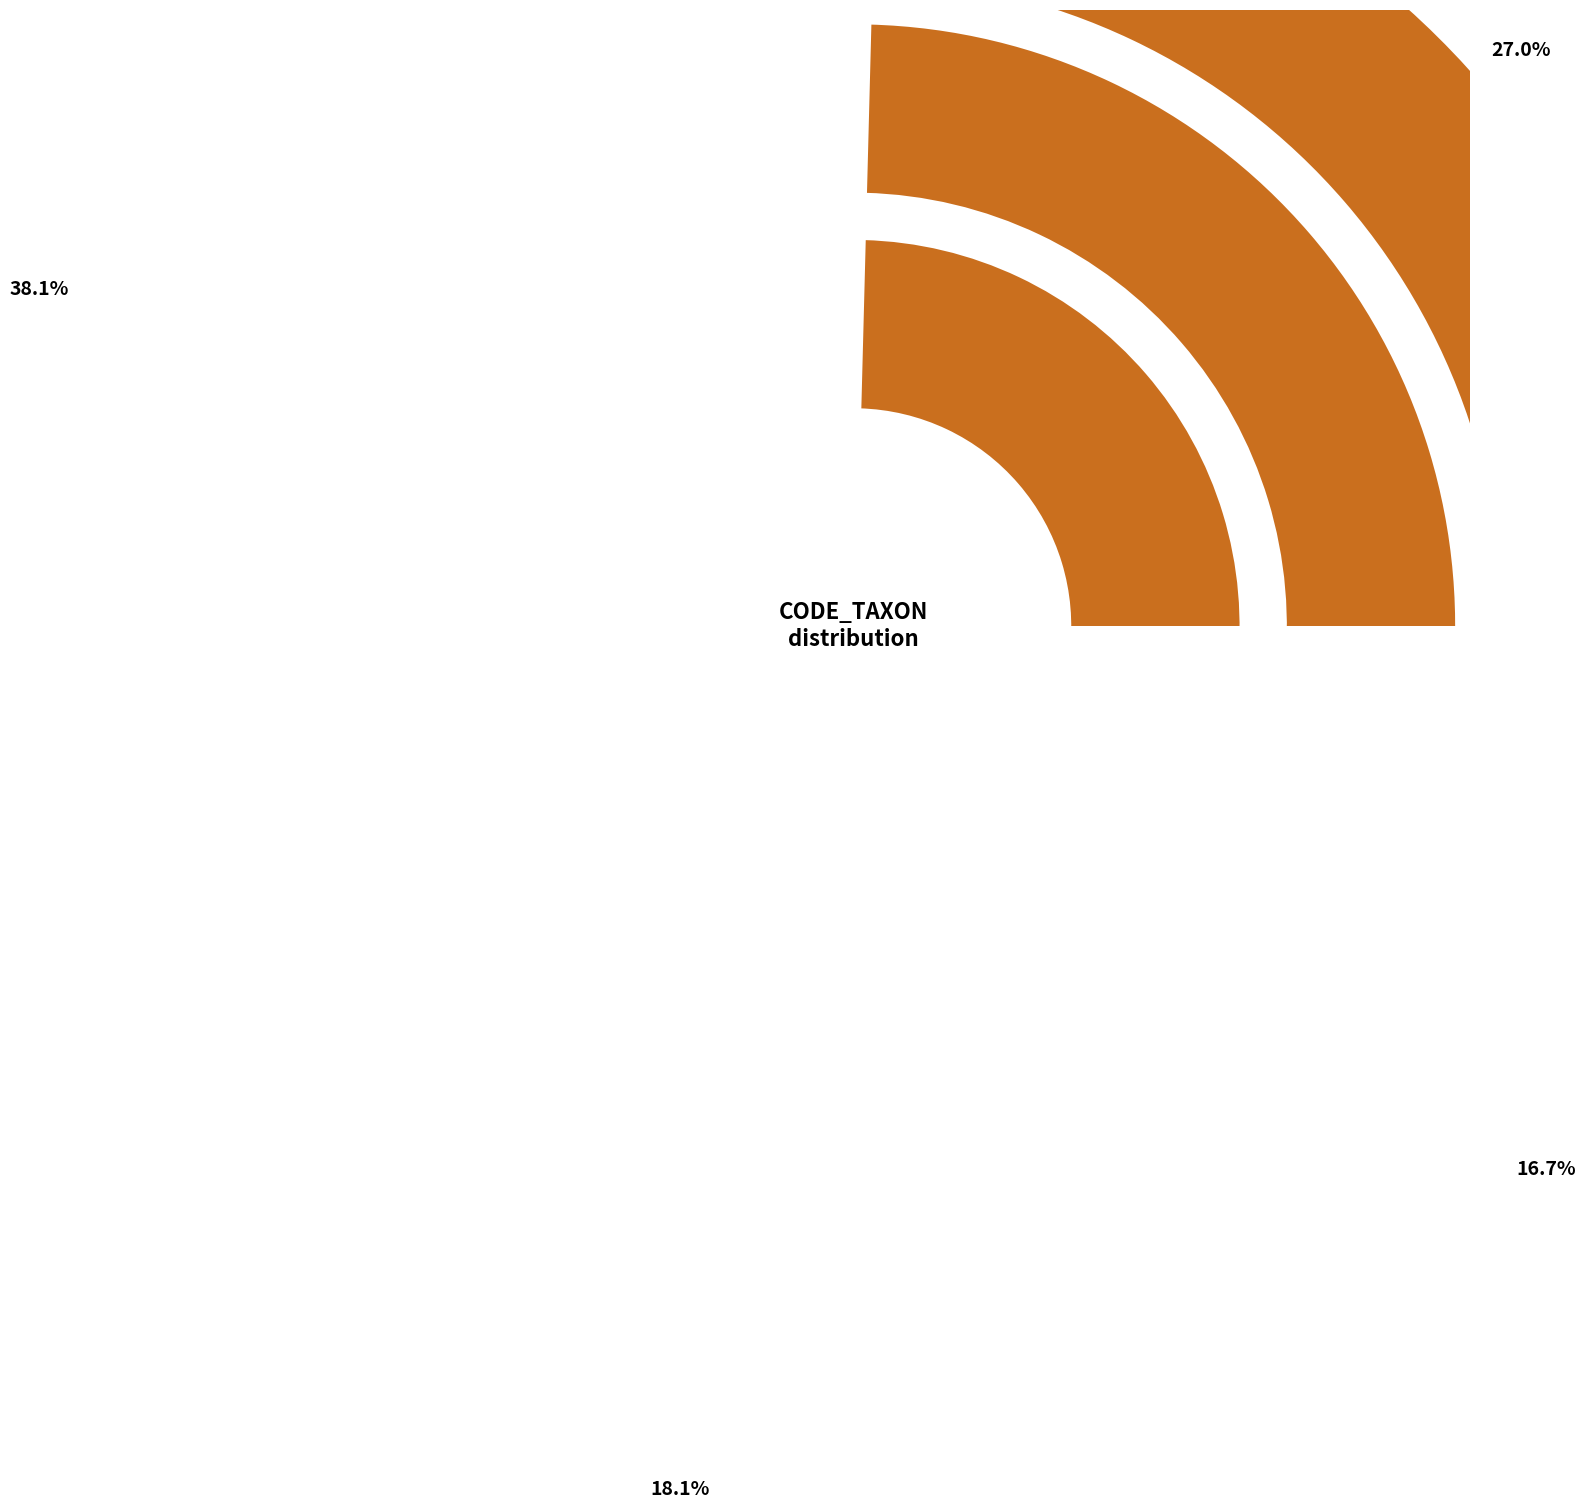

Which category has the smallest portion of the pie?

223